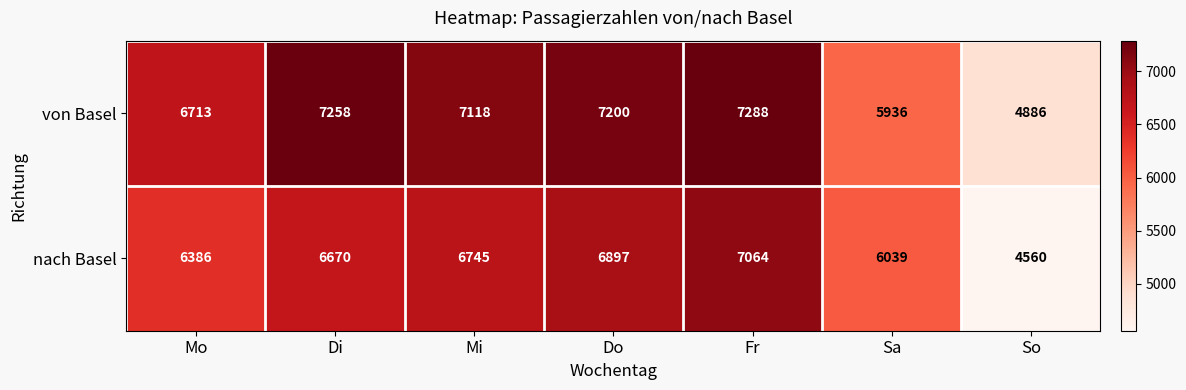

Reading left to right, what are all the values shown in this chart?

von Basel: 6713	7258	7118	7200	7288	5936	4886
nach Basel: 6386	6670	6745	6897	7064	6039	4560